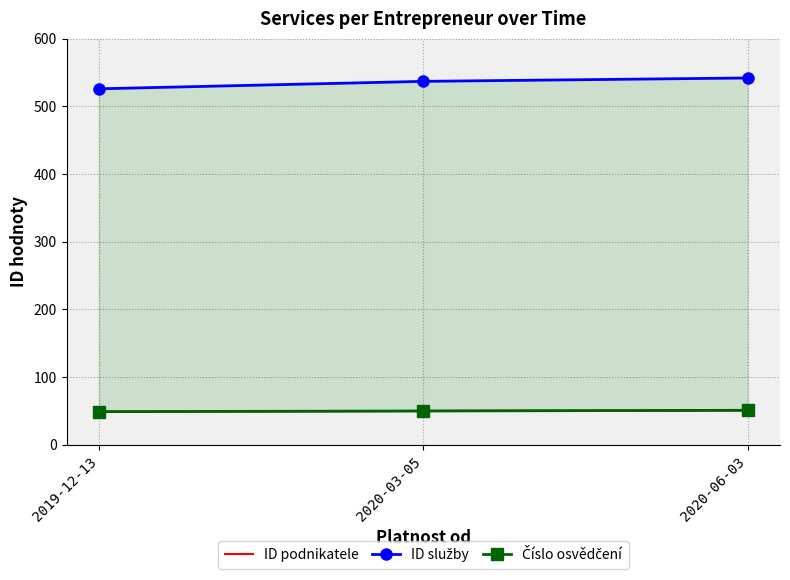

Reading right to left, list all the values displayed in this chart.

ID podnikatele: 2020-06-03=51	2020-03-05=50	2019-12-13=49
ID služby: 2020-06-03=542	2020-03-05=537	2019-12-13=526
Číslo osvědčení: 2020-06-03=51	2020-03-05=50	2019-12-13=49